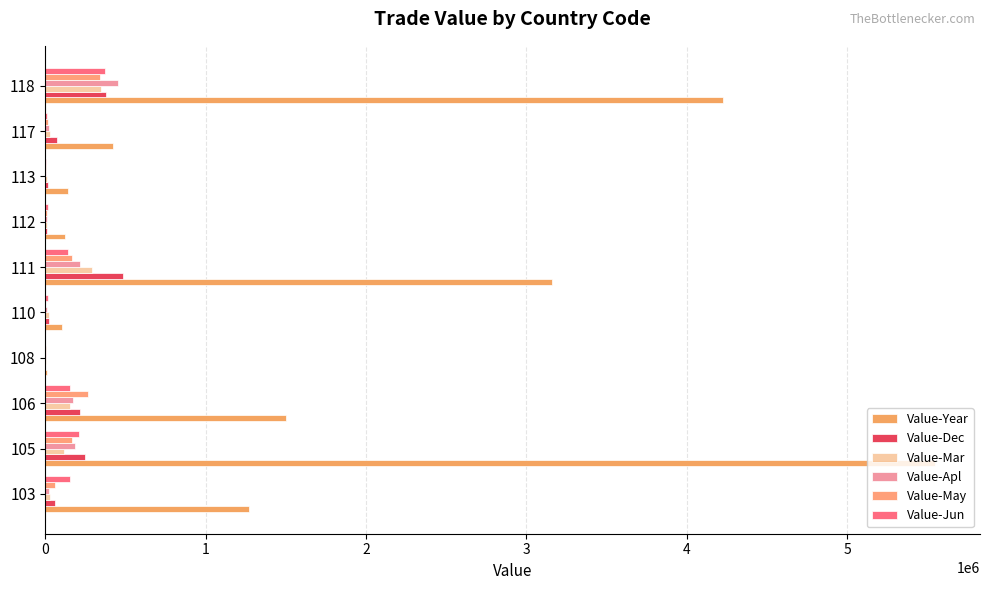

Count the number of categories in the chart.

10